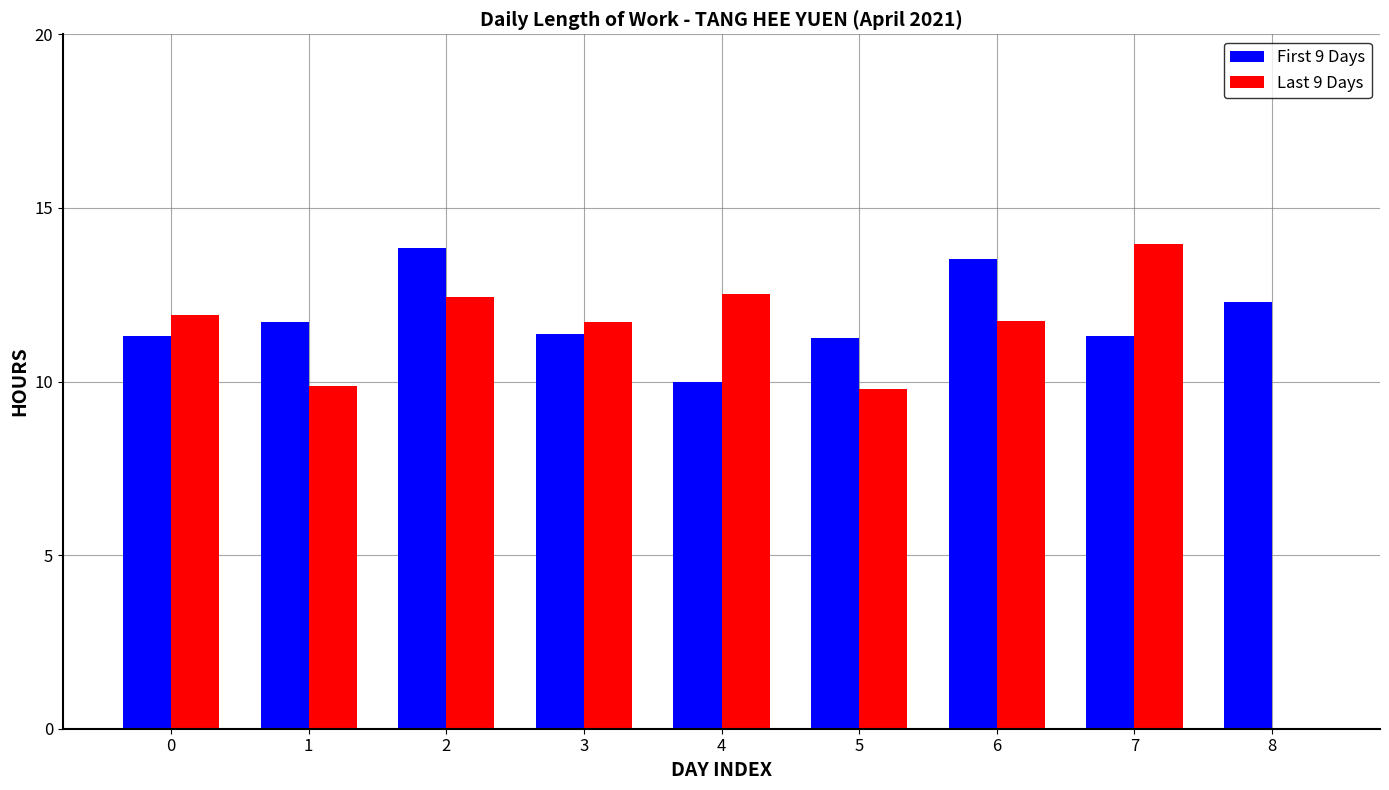

Which series changed the most between 3 and 8?

Last 9 Days